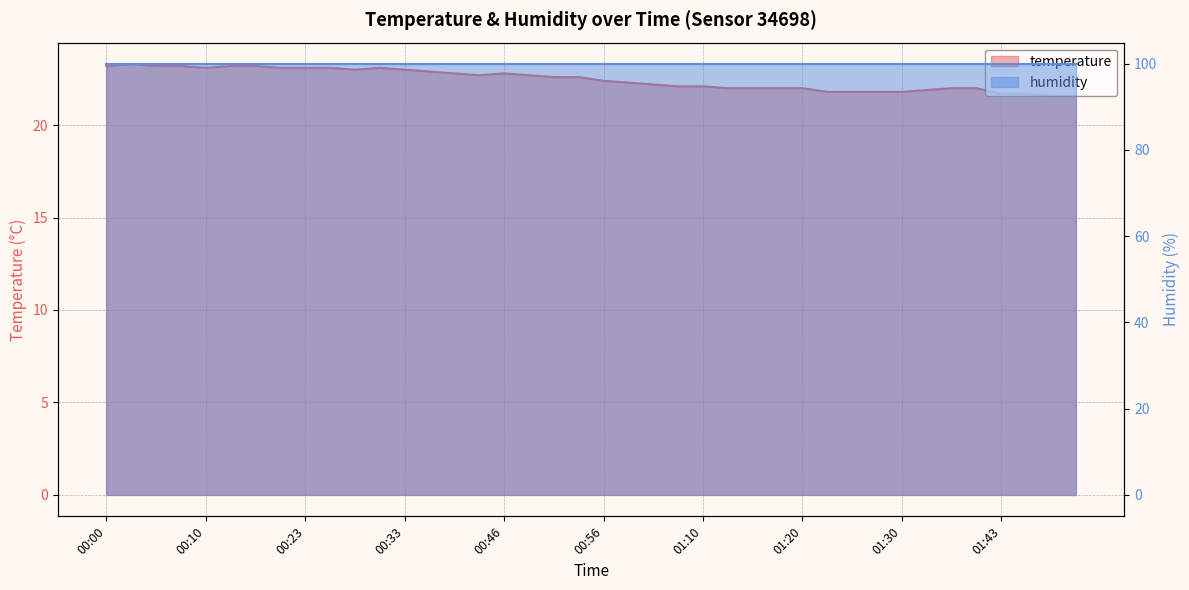

What is the difference between the maximum and minimum values?

1.7